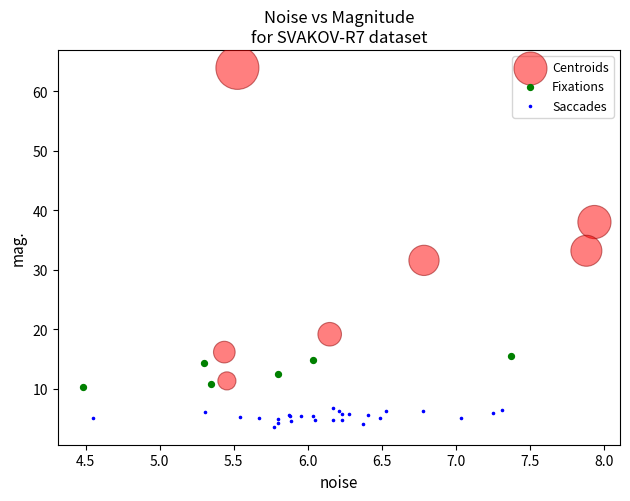

Which series has the widest spread of Y values?

Centroids